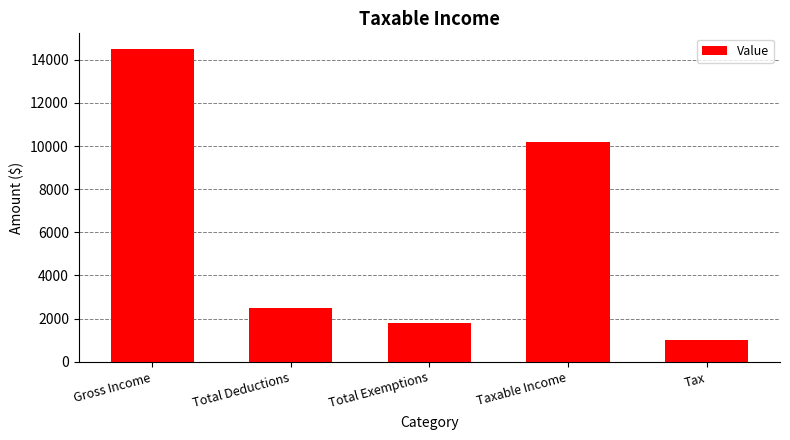

Which category has the lowest value across all series?

Tax